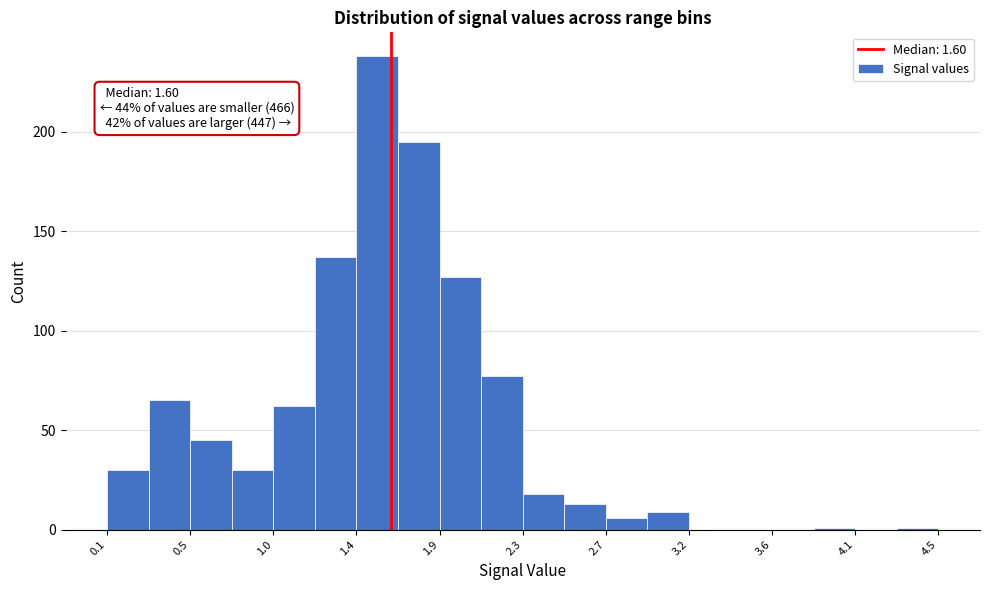

Which range on the x-axis has the tallest bar?

1.42 to 1.64